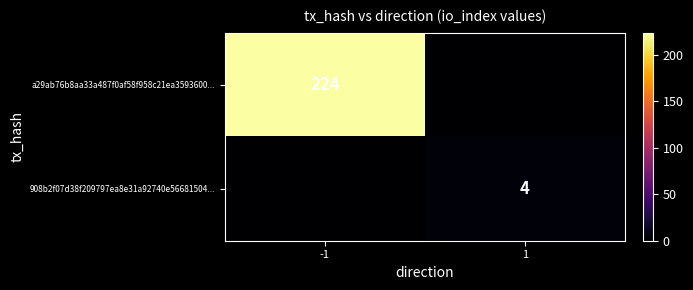

Is it true that 908b2f07d38f209797ea8e31a92740e56681504... equals 1 at 1?

False